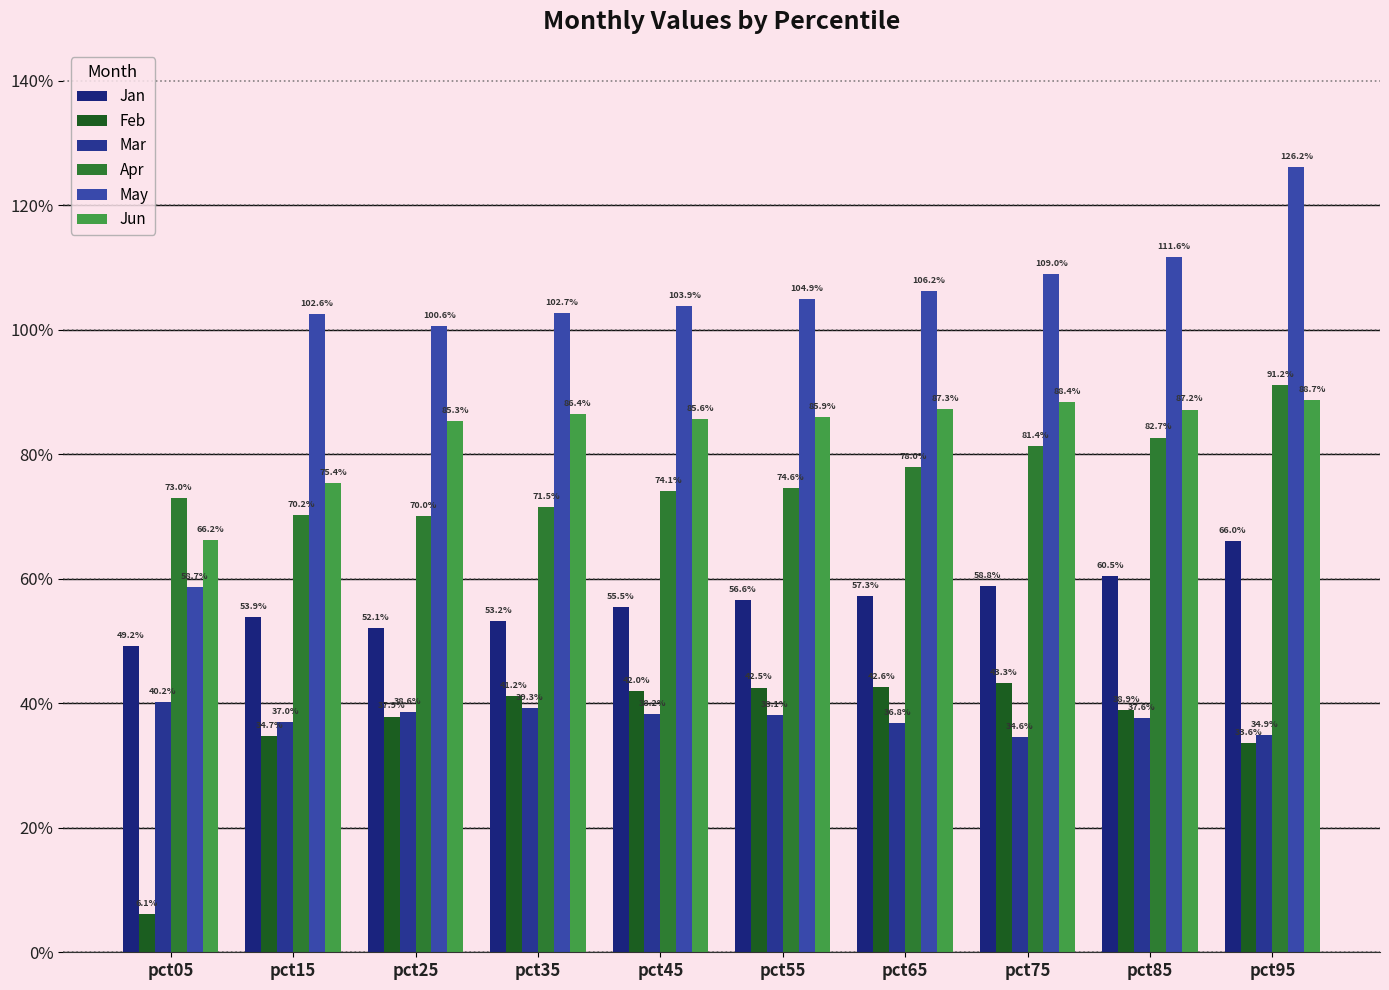

How many Jan values are between 0 and 1?

10